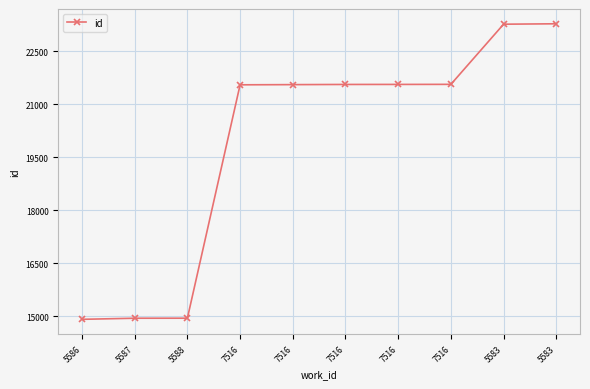

Where is the data nearest to the value 19094?

7516